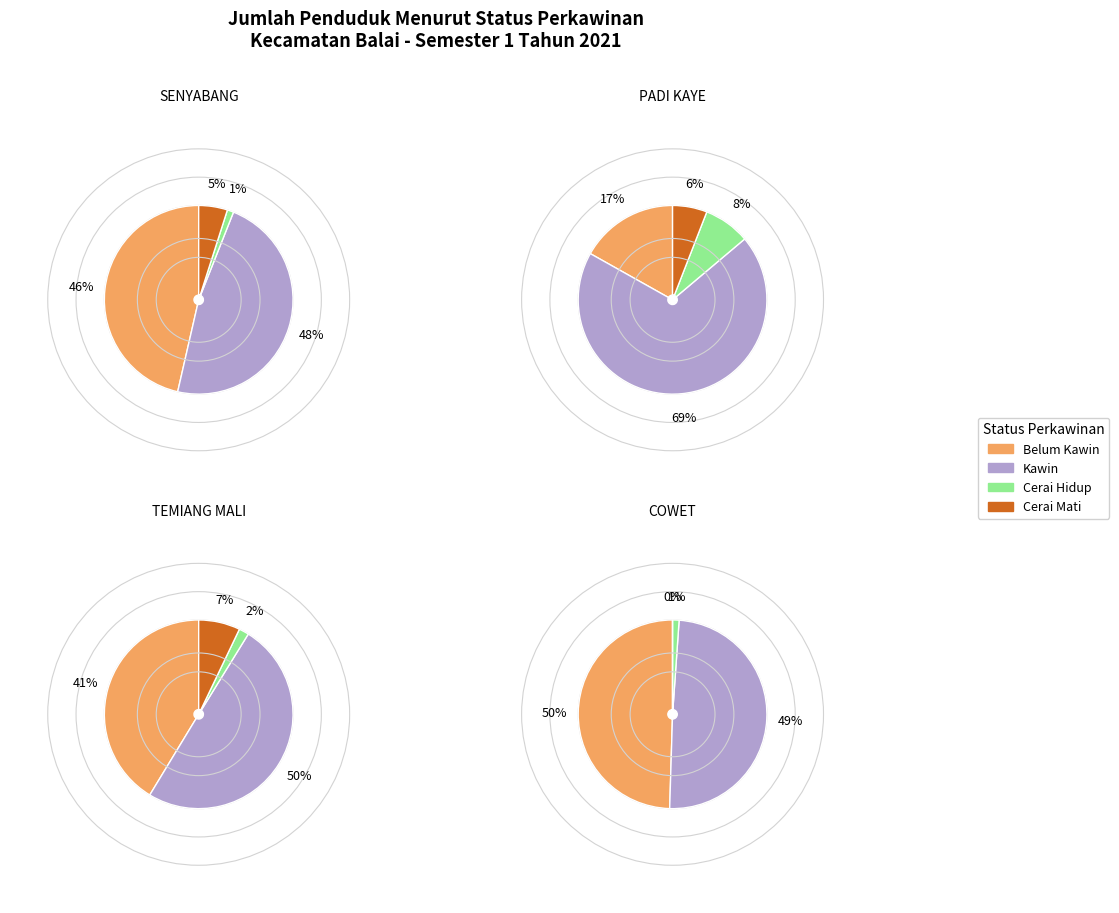

Rank the series by their maximum value, from lowest to highest.

Cerai Mati, Cerai Hidup, Belum Kawin, Kawin